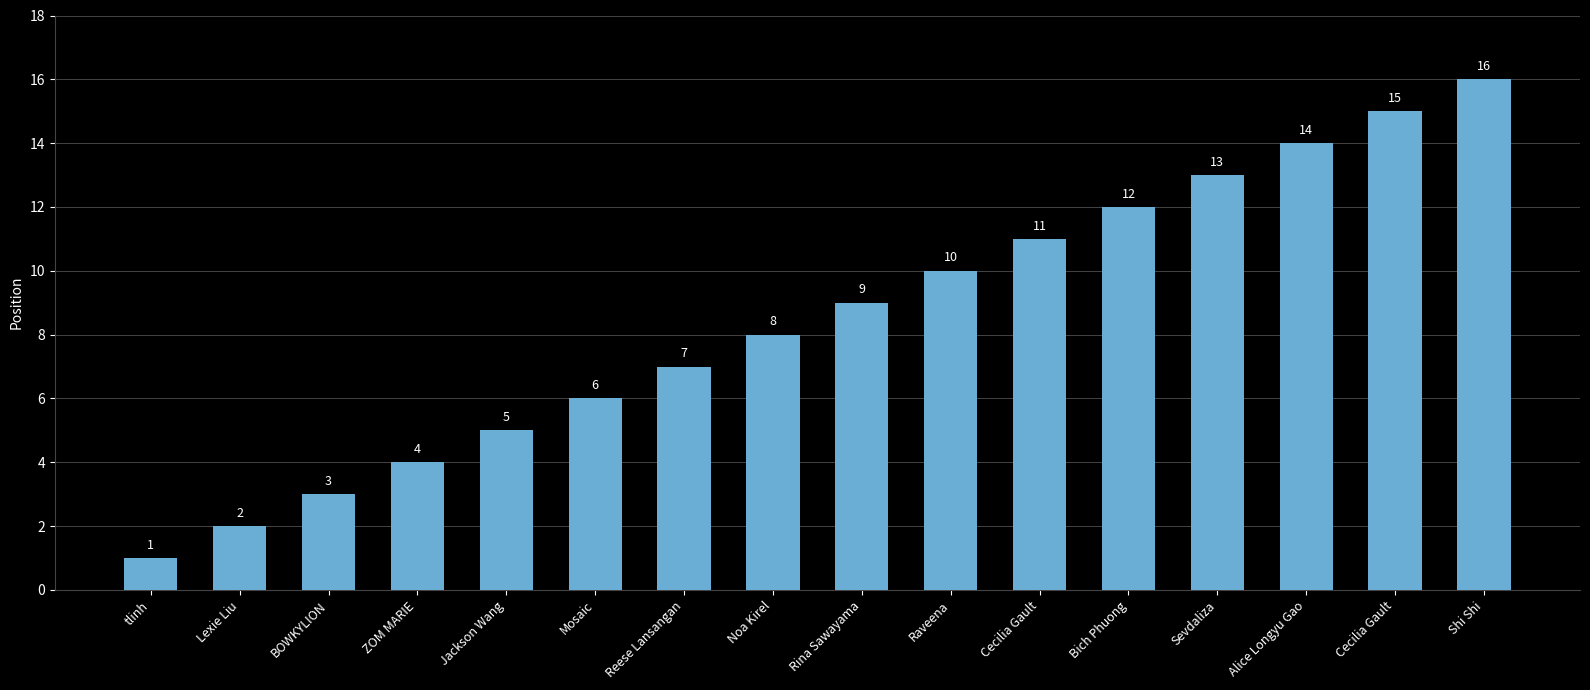

What is the difference between the values at Cecilia Gault and ZOM MARIE?

11